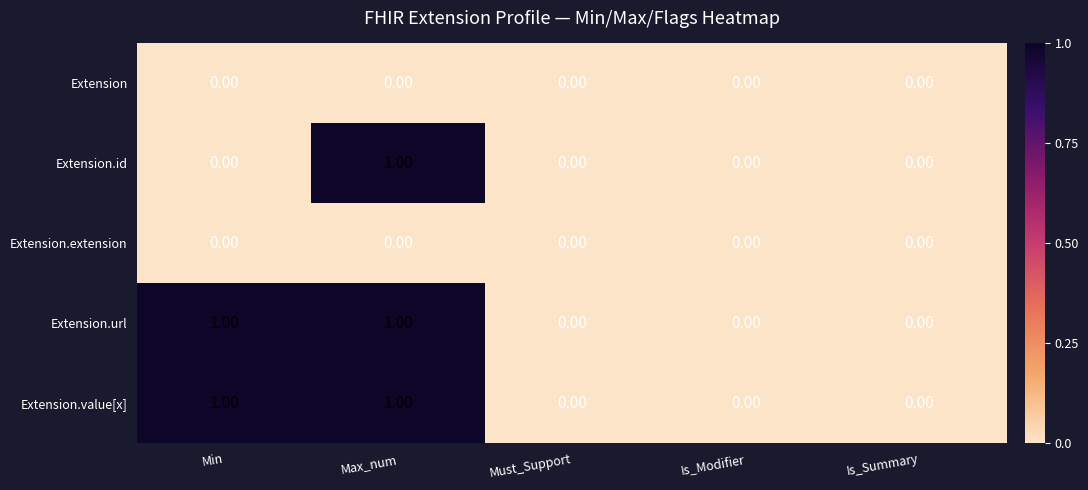

Between Min and Max_num, which series saw the biggest shift?

Extension.id